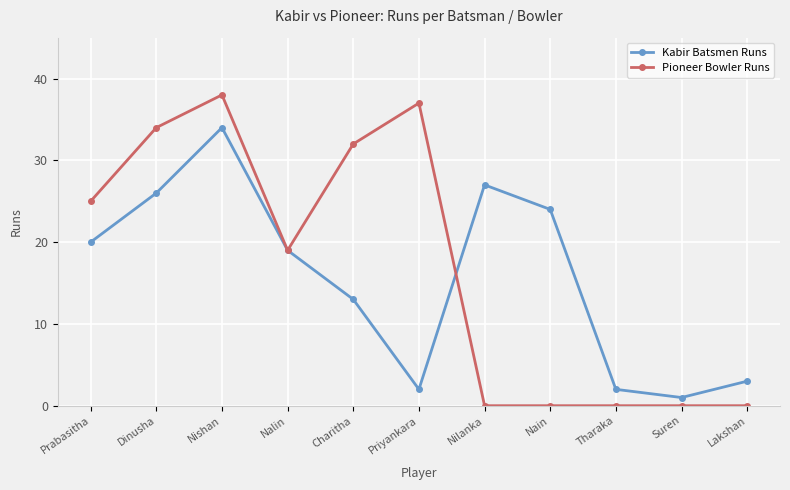

Does the chart display data point markers on the line(s)?

Yes